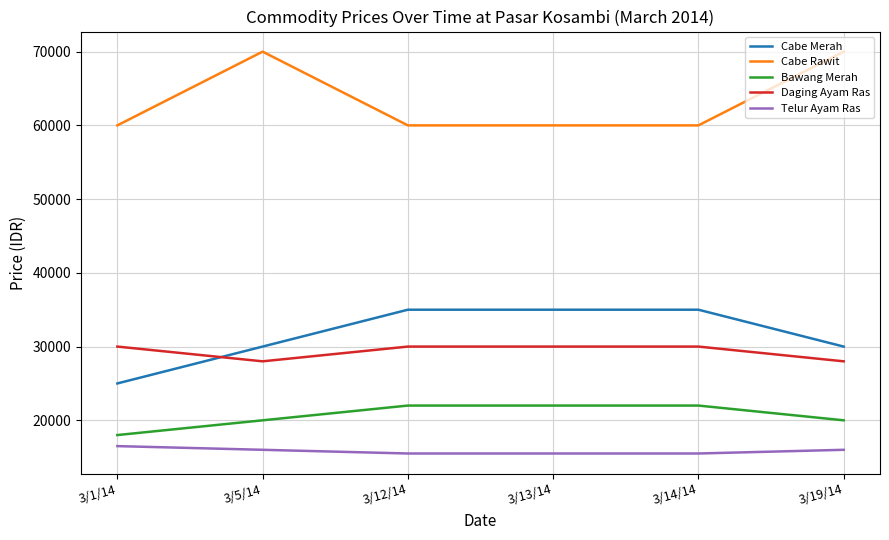

Count the number of data series in this chart.

5